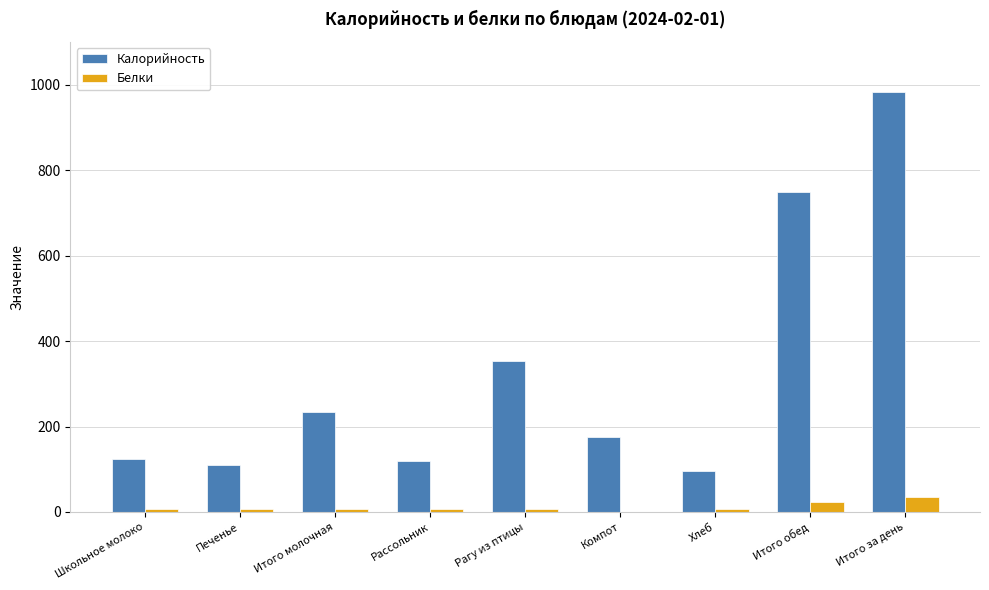

What is the sum of all Белки values?

99